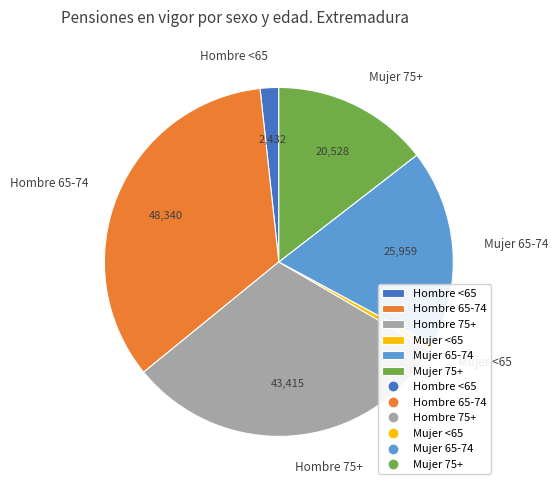

Which has a higher value, Mujer 75+ or Hombre <65?

Mujer 75+